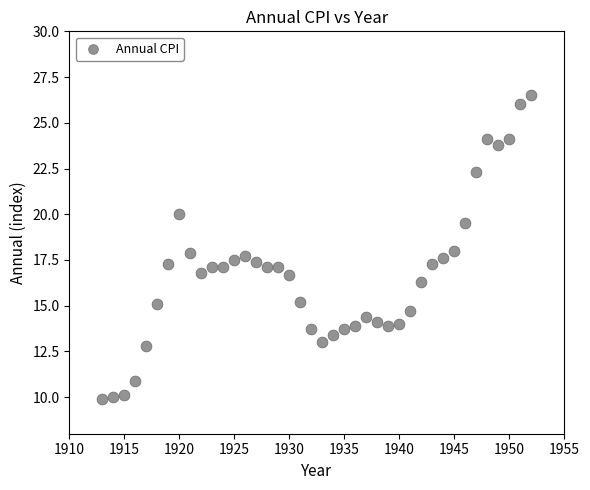

What is the range of Y values (max minus min)?

16.6